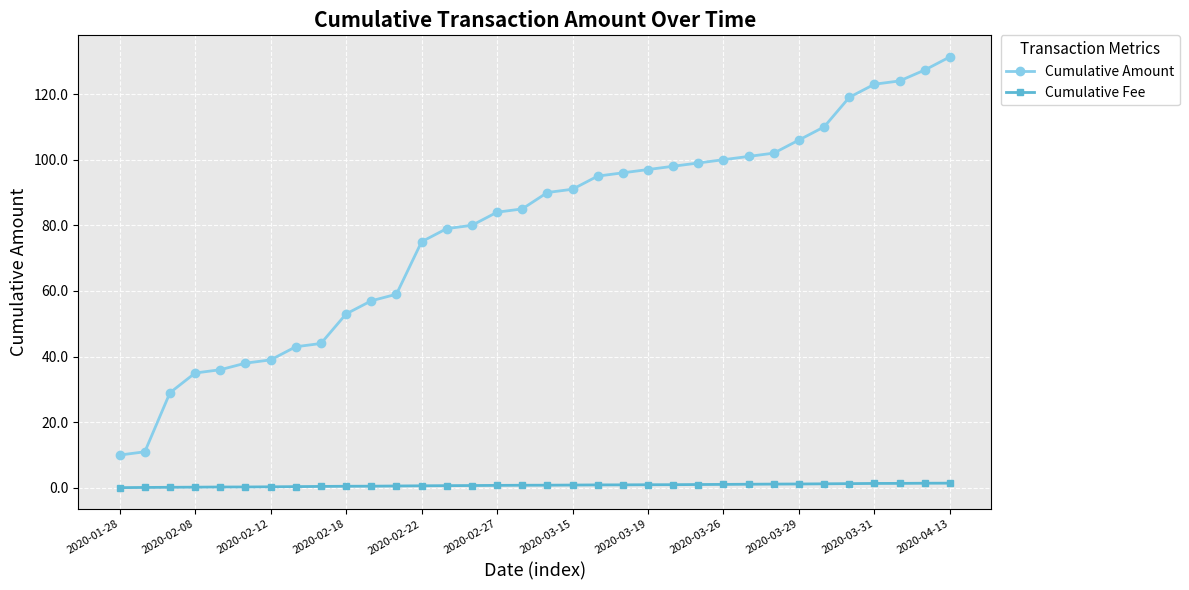

How many categories are shown in the chart?

34